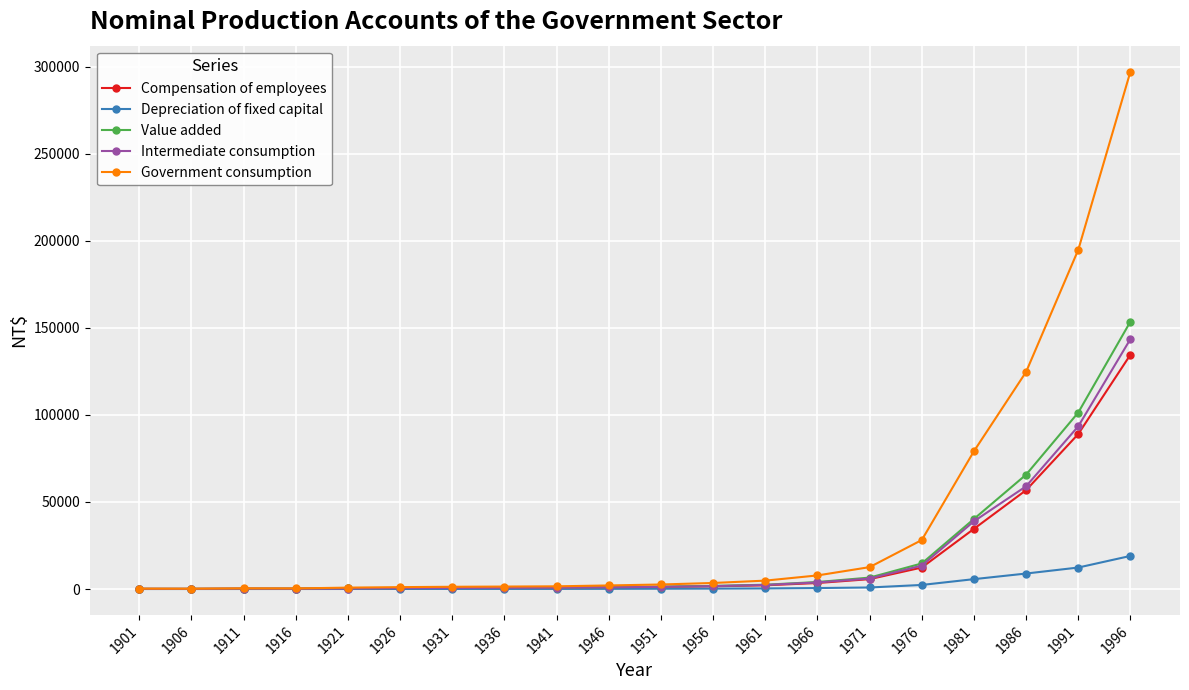

What is the maximum value shown in the chart?

297148.1